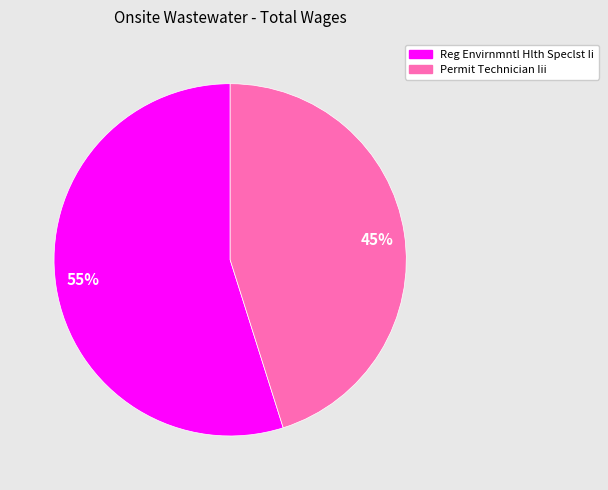

Rank the categories by value from highest to lowest.

Reg Envirnmntl Hlth Speclst Ii, Permit Technician Iii